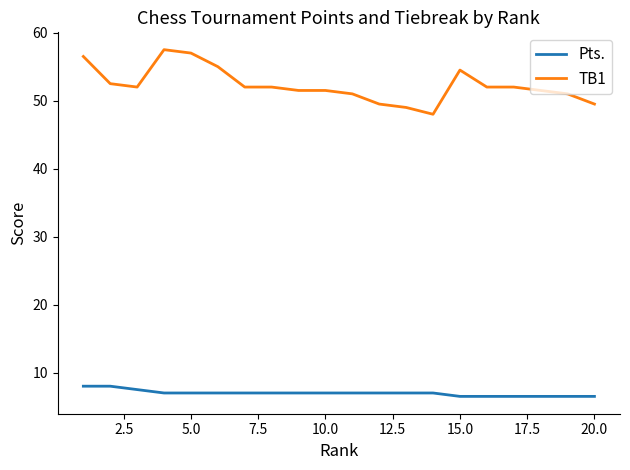

List the series in order of their peak value, lowest first.

Pts., TB1